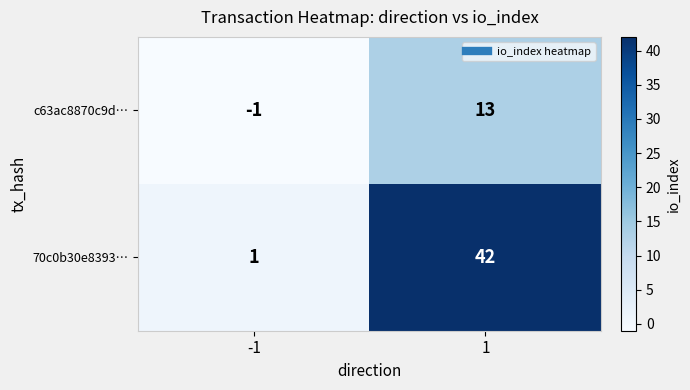

What is the highest value of the 70c0b30e8393… series?

42